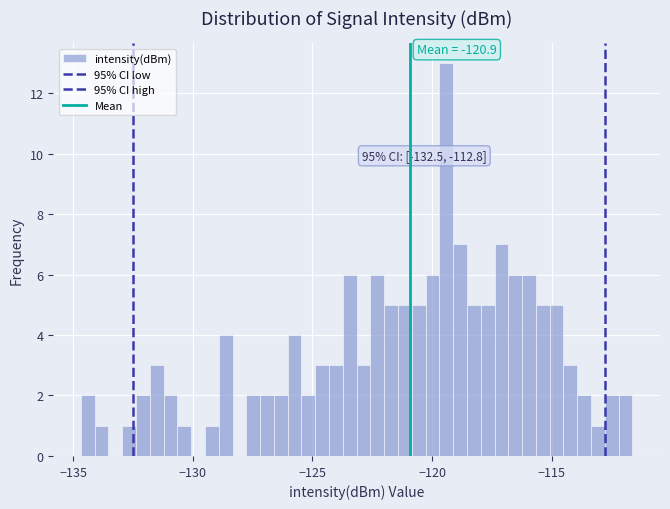

Around what value on the x-axis is the tallest bar? Give the approximate position of its centre, as read against the axis.

-119.5